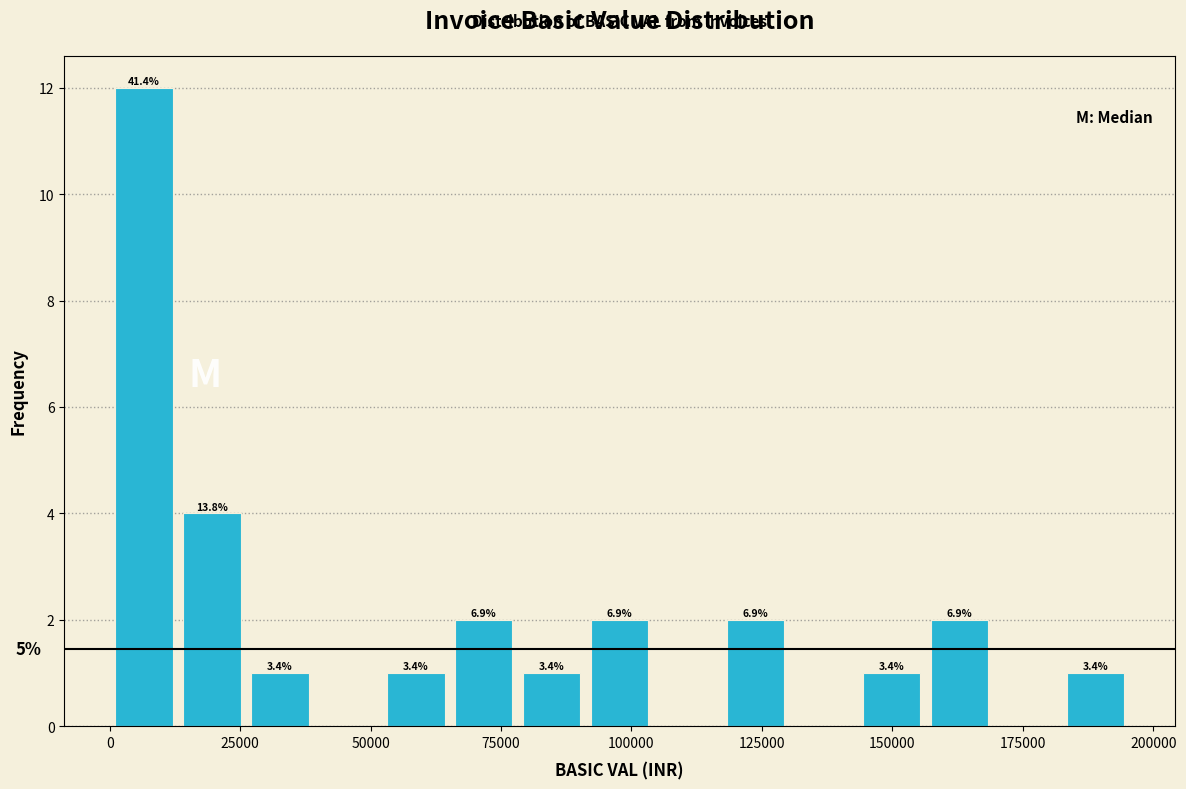

Around what value on the x-axis is the tallest bar? Give the approximate position of its centre, as read against the axis.

5000